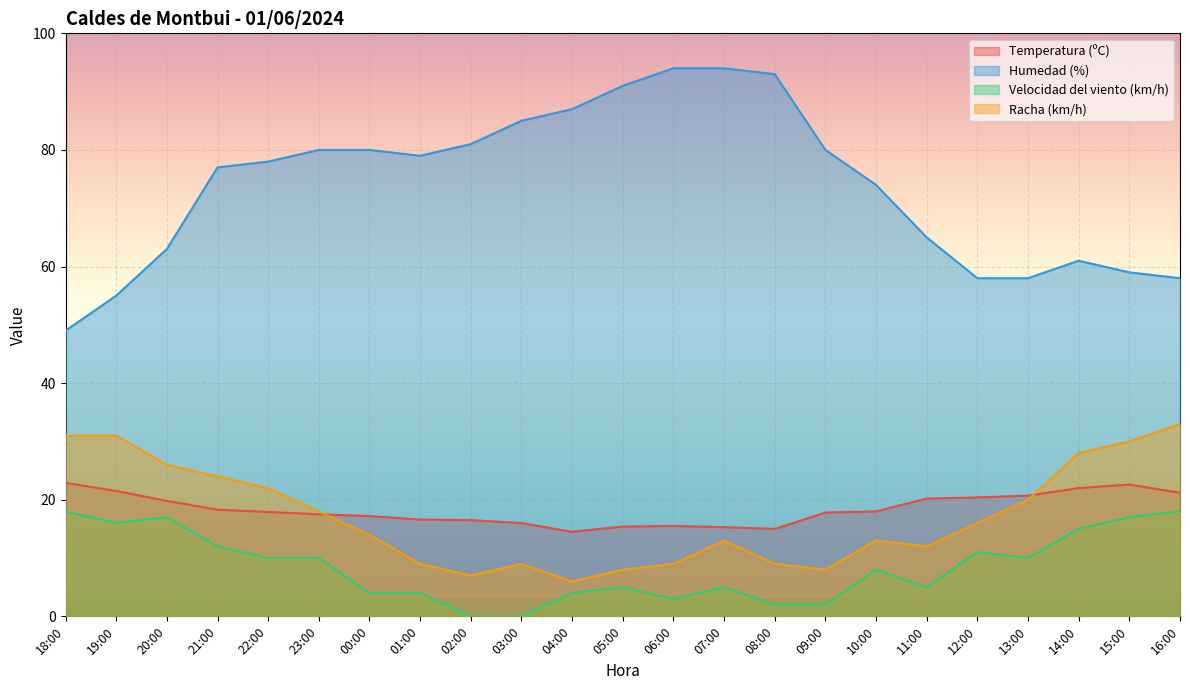

True or false: Humedad (%) has a value of 80.0 at 09:00.

True